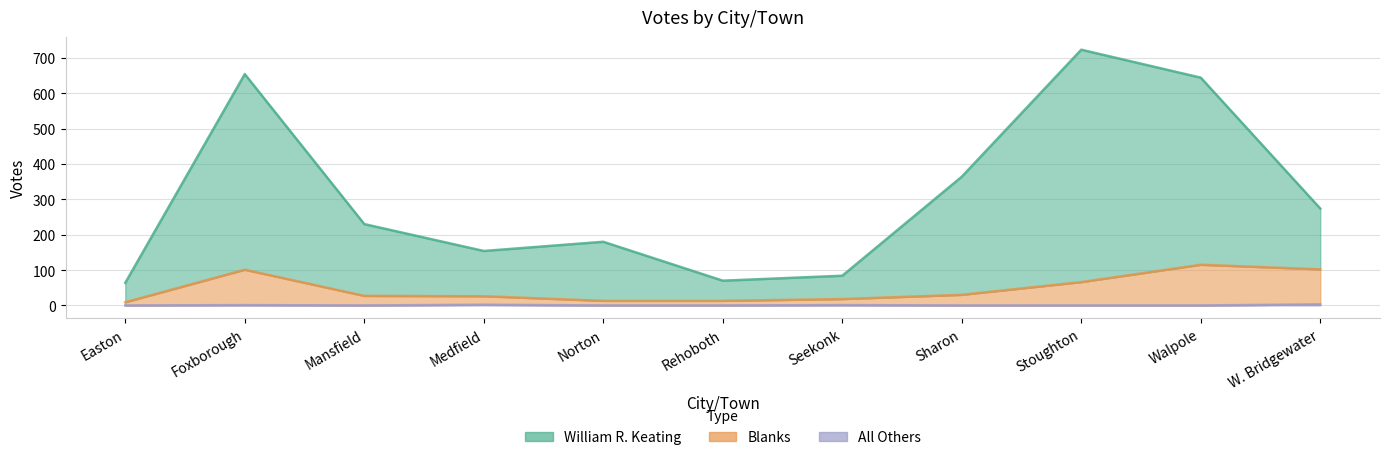

In All Others, how many points are lower than both neighbors (excluding endpoints)?

1